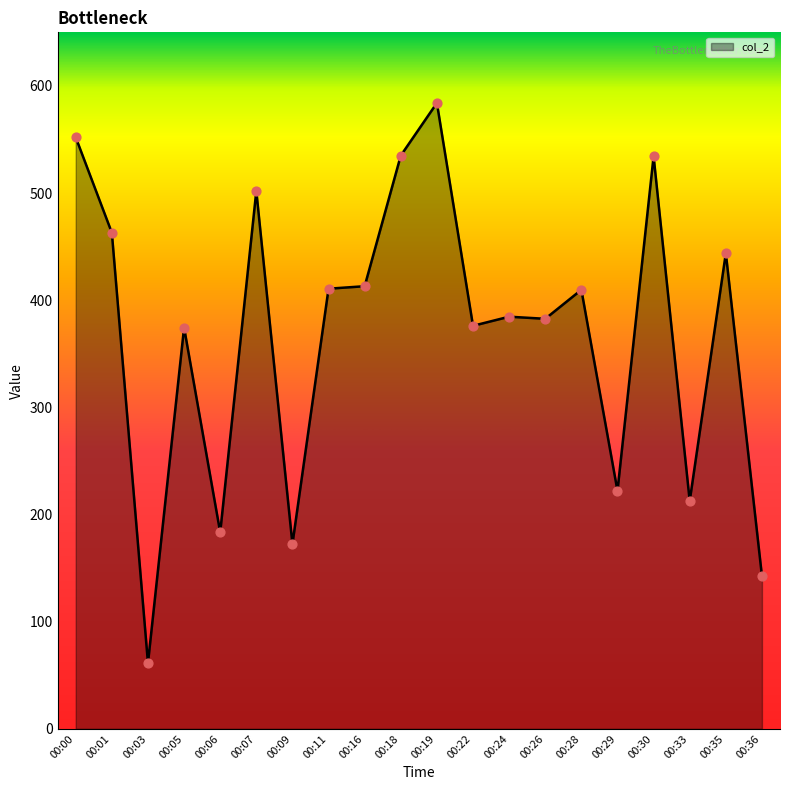

What is the ratio of the value at 00:09 to the value at 00:07?

0.3